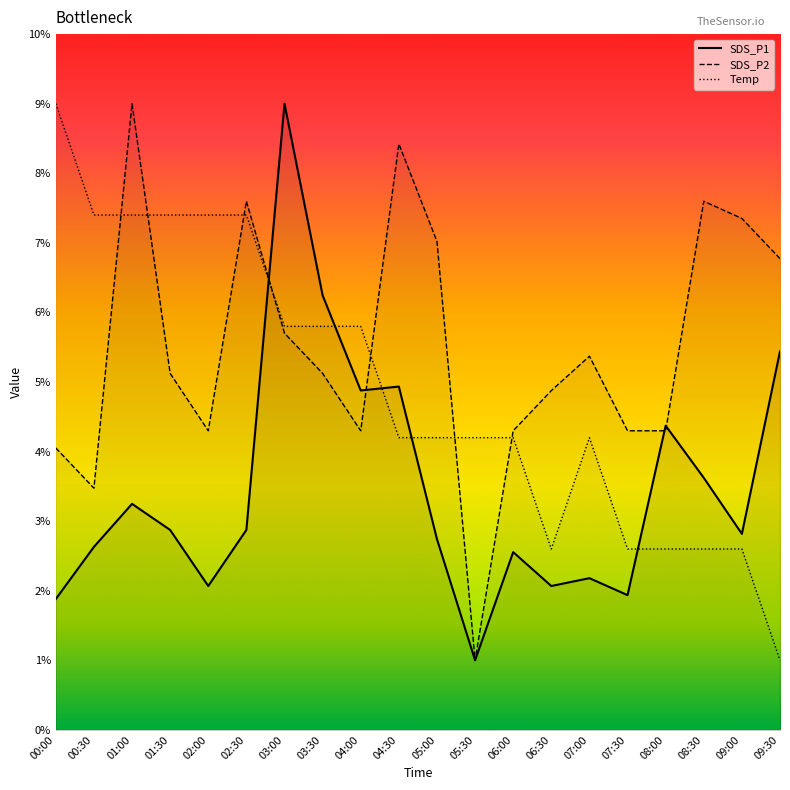

How many lines are shown in the chart?

3